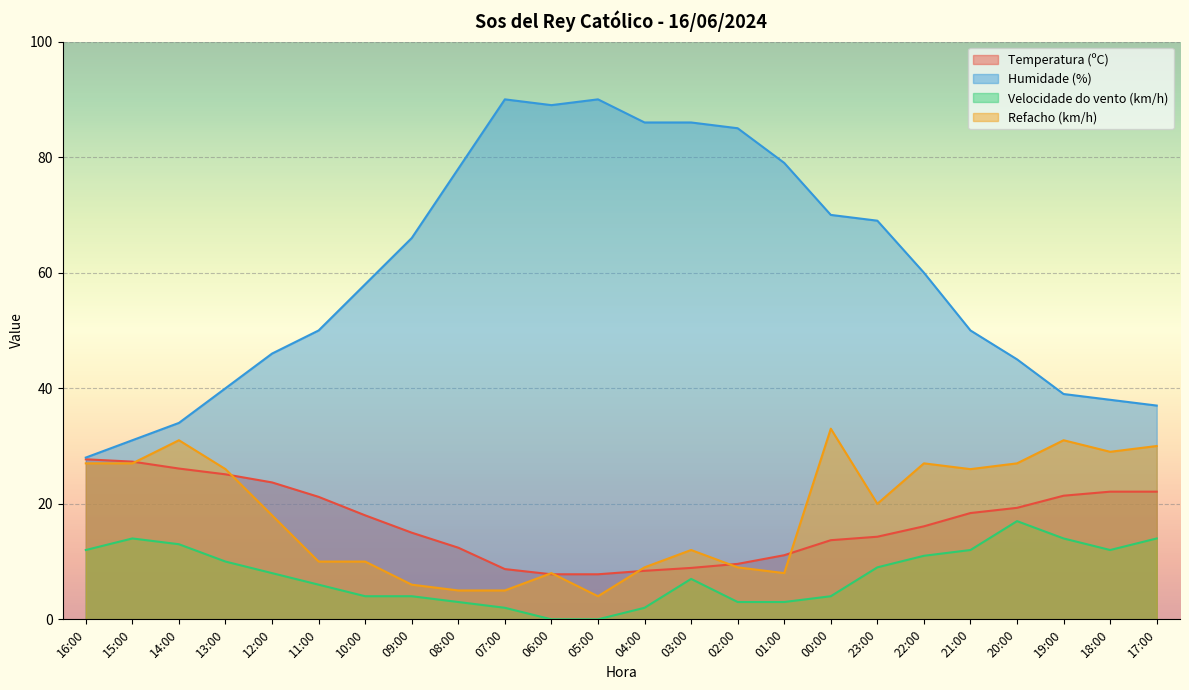

At which label does Refacho (km/h) reach its minimum?

05:00